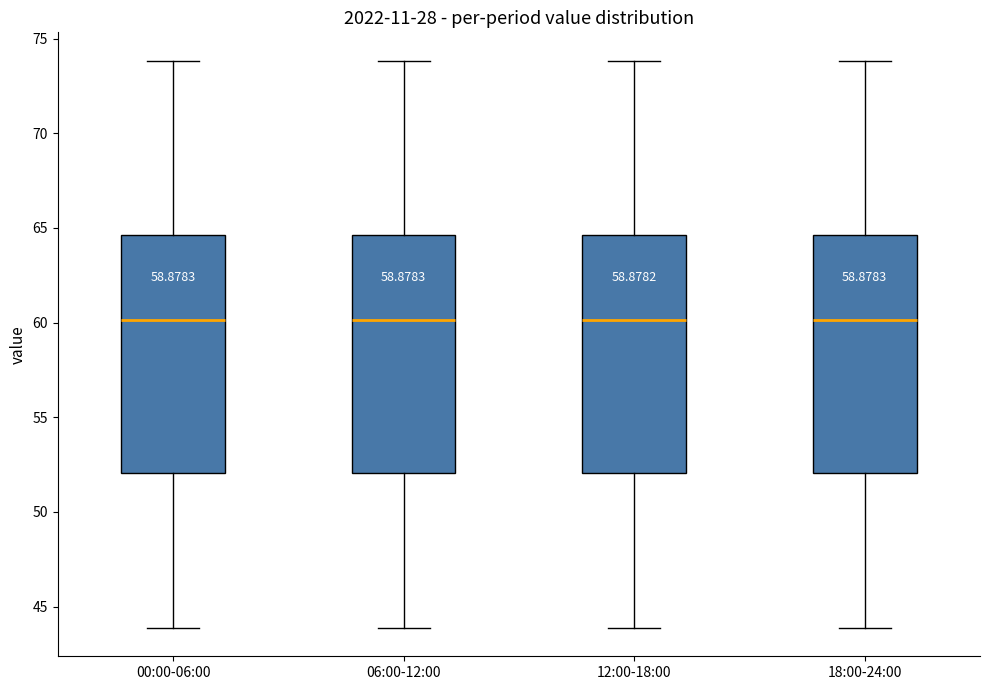

Reading left to right, read every box against the y-axis: the position of its median line, the range the box covers, and the ends of its whiskers. The values are not printed on the chart, so give them approximately, as read against the axis.

00:00-06:00: median 60.0, box 52.0 to 64.5, whiskers 44.0 to 74.0
06:00-12:00: median 60.0, box 52.0 to 64.5, whiskers 44.0 to 74.0
12:00-18:00: median 60.0, box 52.0 to 64.5, whiskers 44.0 to 74.0
18:00-24:00: median 60.0, box 52.0 to 64.5, whiskers 44.0 to 74.0